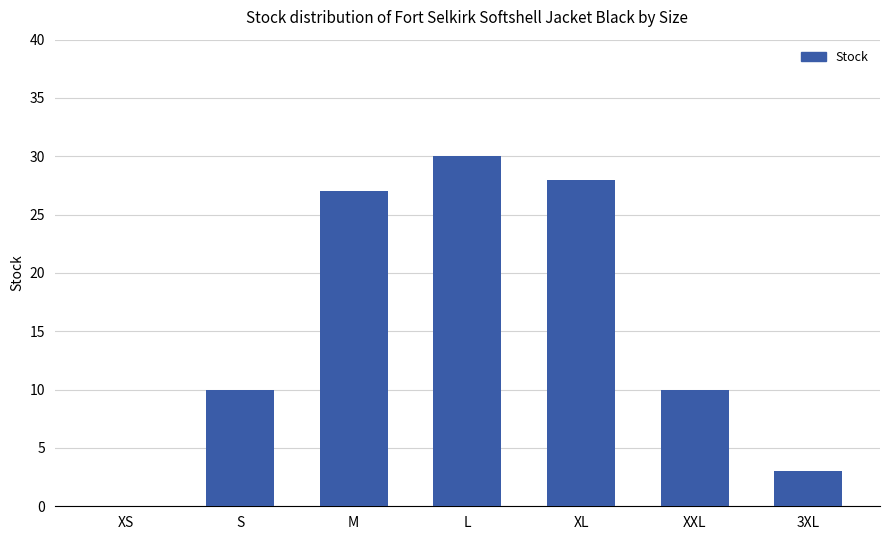

The chart shows a value of 10 at XXL. True or false?

True